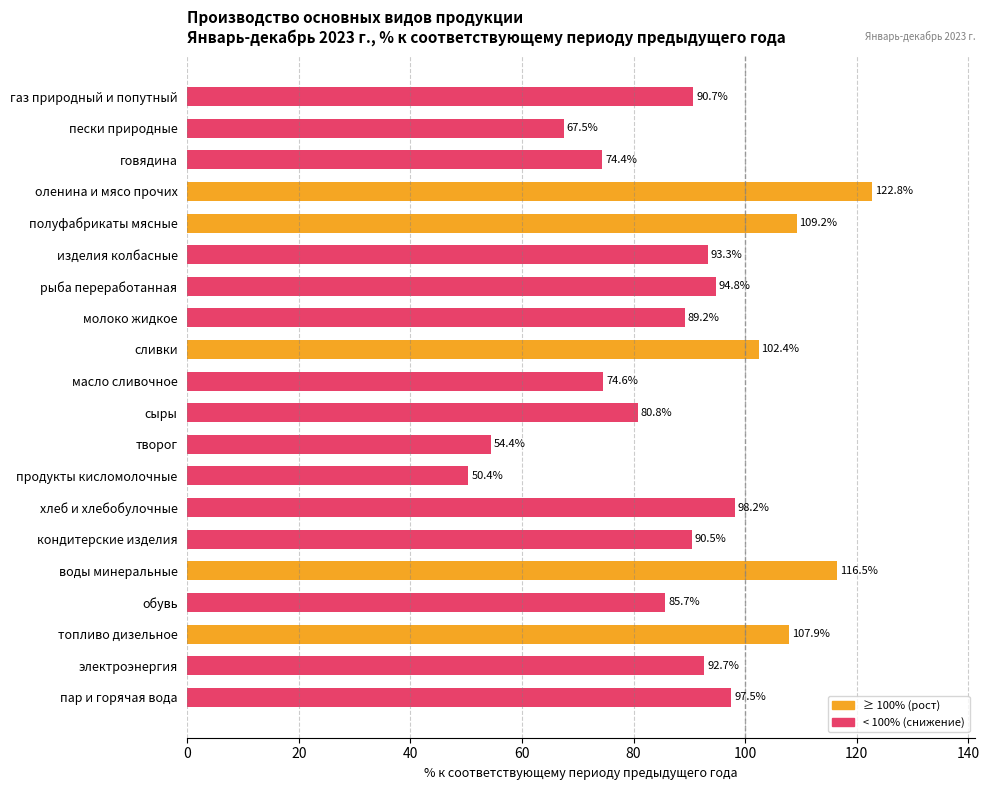

Rank the categories by value from highest to lowest.

оленина и мясо прочих, воды минеральные, полуфабрикаты мясные, топливо дизельное, сливки, хлеб и хлебобулочные, пар и горячая вода, рыба переработанная, изделия колбасные, электроэнергия, газ природный и попутный, кондитерские изделия, молоко жидкое, обувь, сыры, масло сливочное, говядина, пески природные, творог, продукты кисломолочные